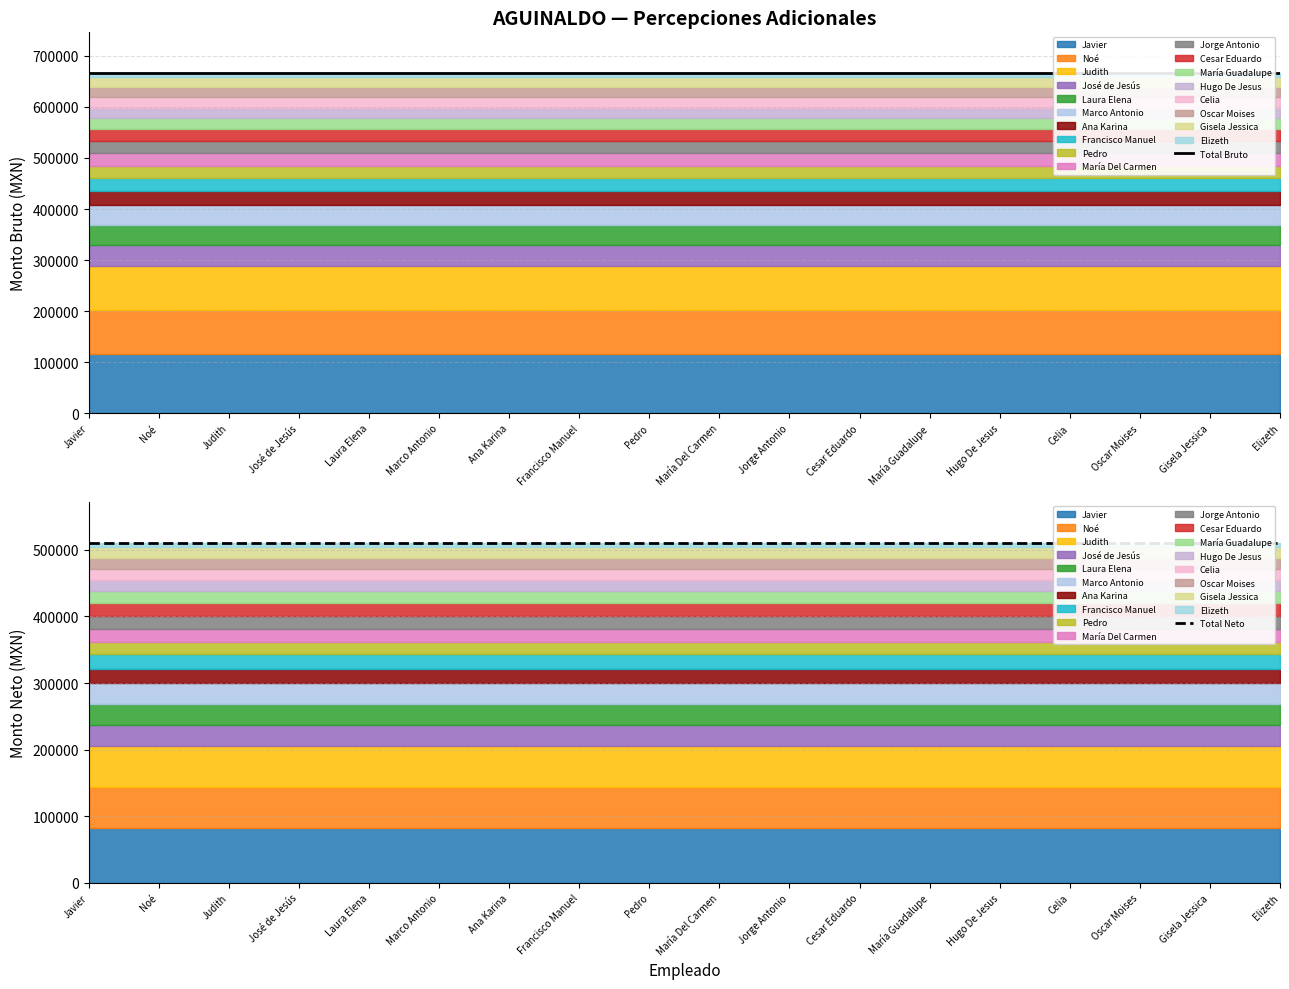

True or false: Total Neto and Total Bruto intersect in this chart.

False